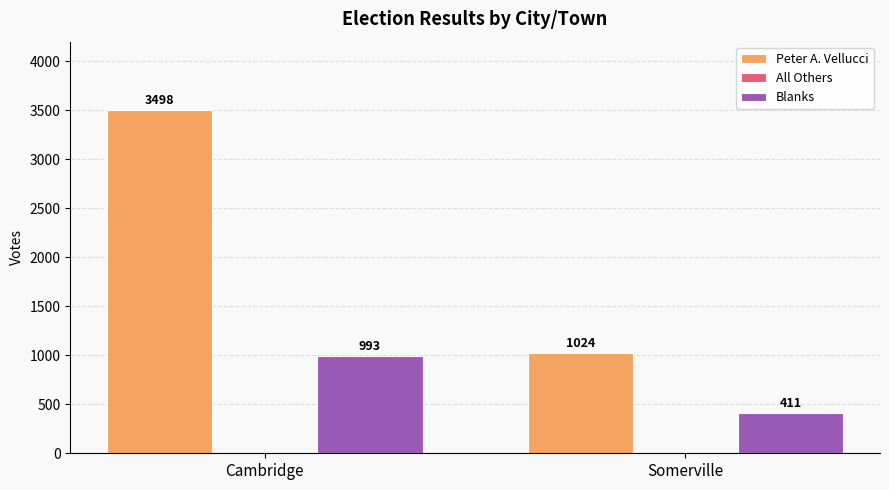

Count the number of data series in this chart.

2